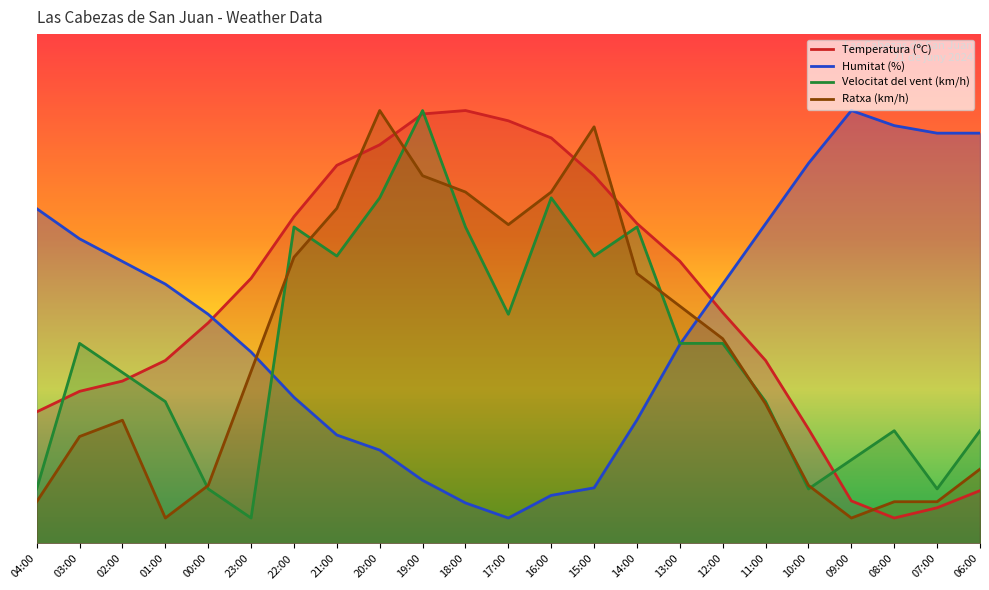

Does the chart have visible grid lines?

No